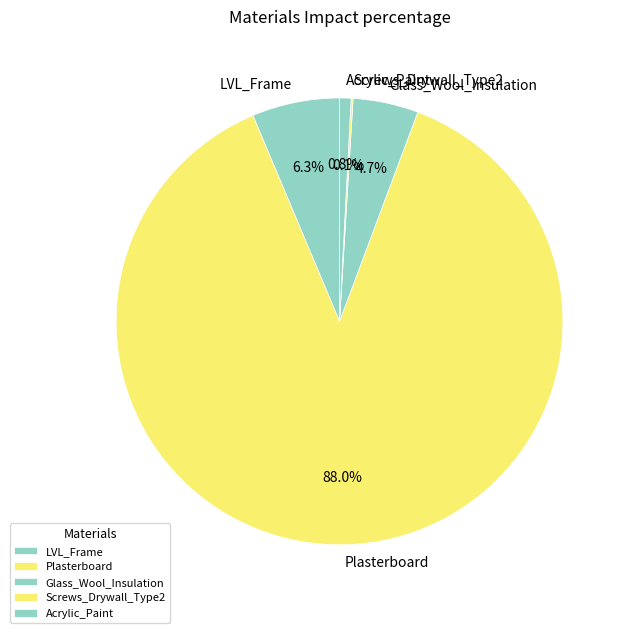

Does Acrylic_Paint account for over 50% of the chart?

No